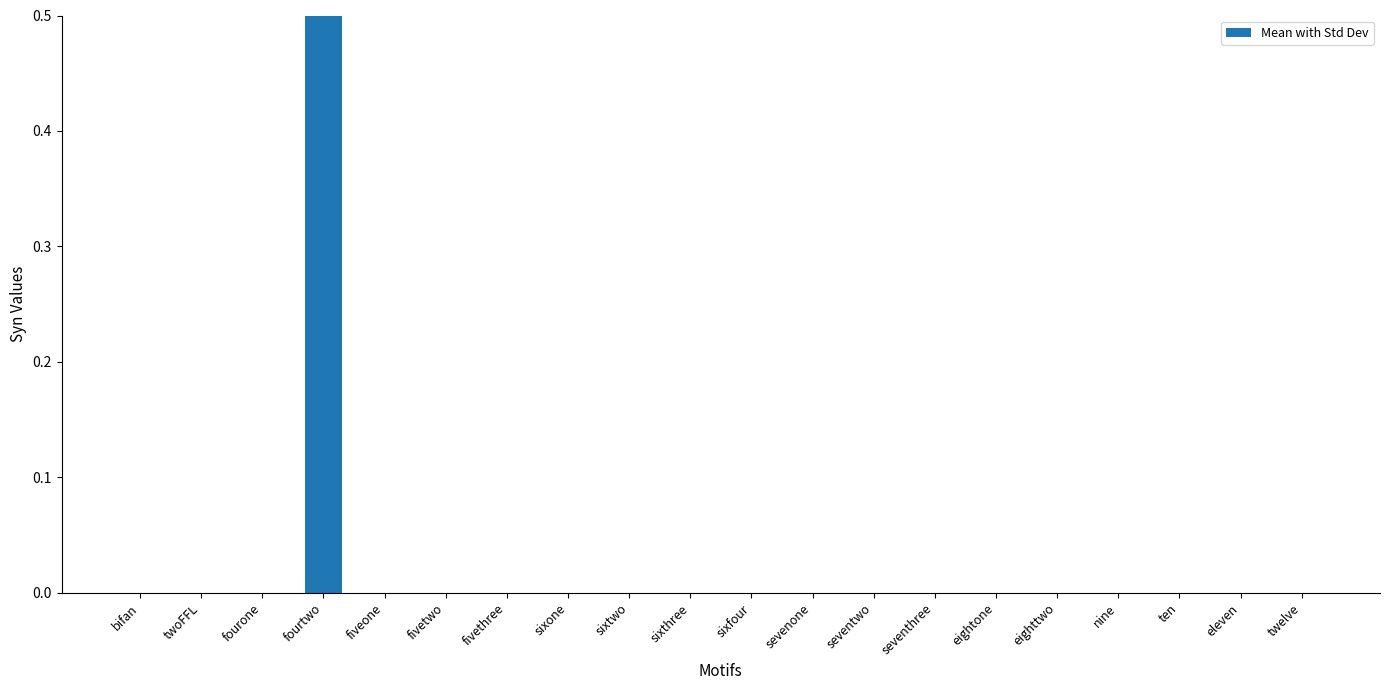

How many bars are there in total?

20